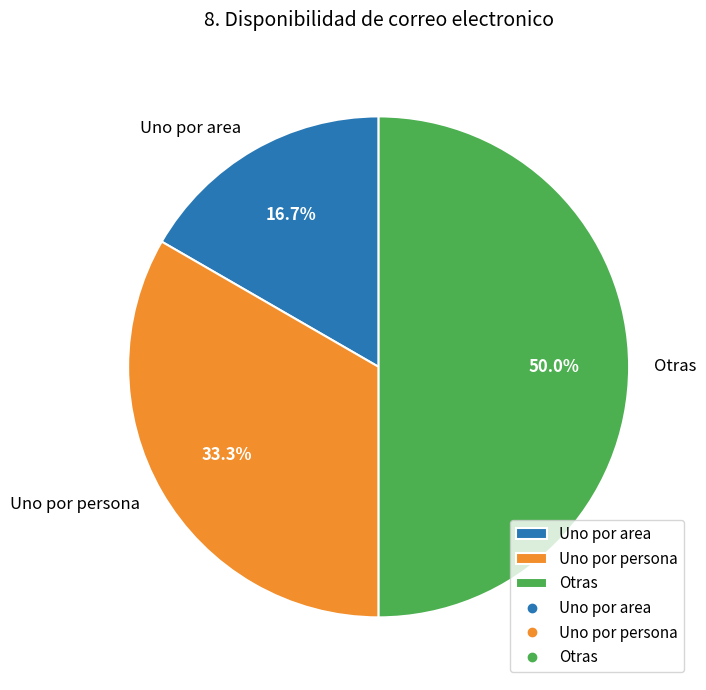

How many segments does this pie chart have?

3